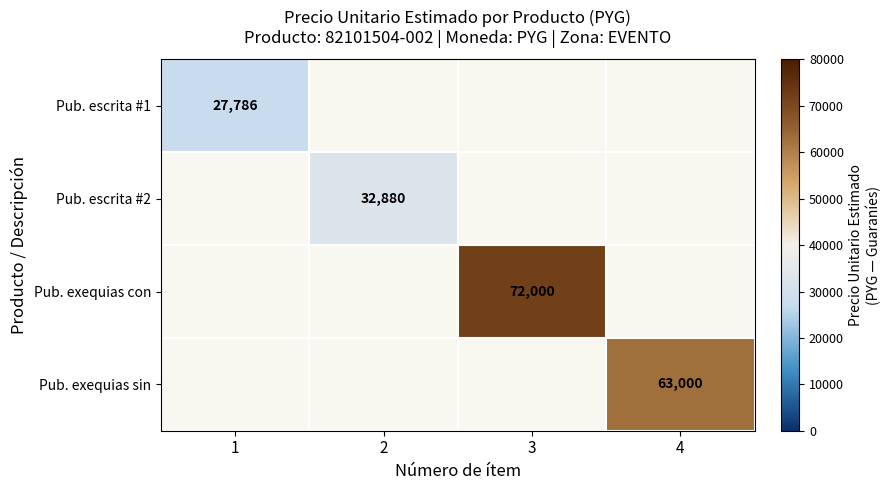

The Pub. escrita #1 series shows 8281 at 1. True or false?

False